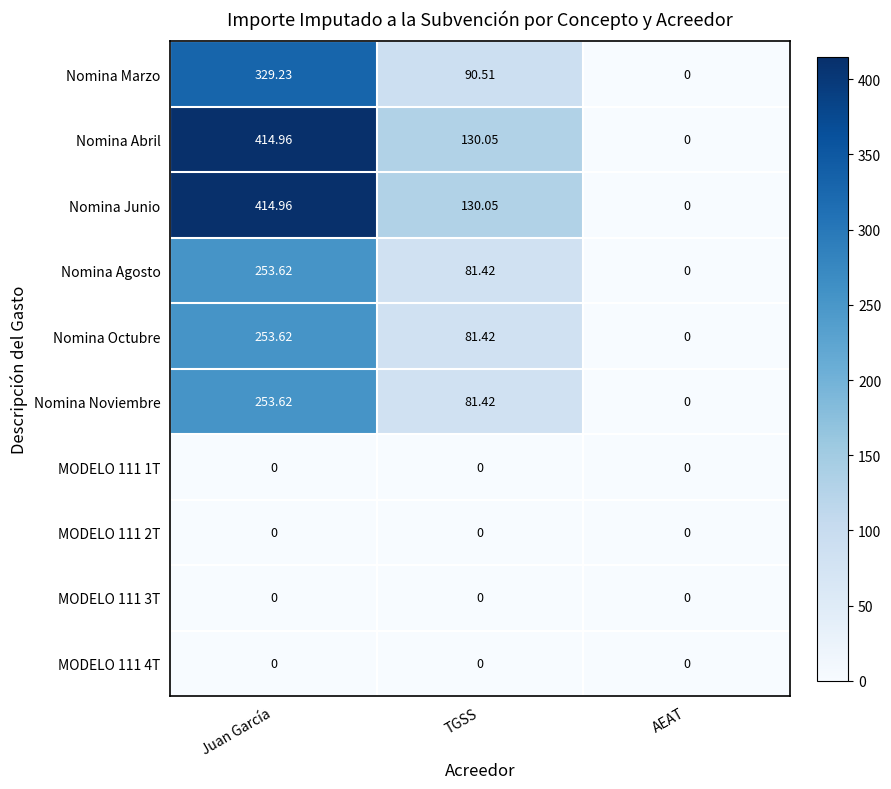

Which category has the lowest value in the Nomina Noviembre series?

AEAT